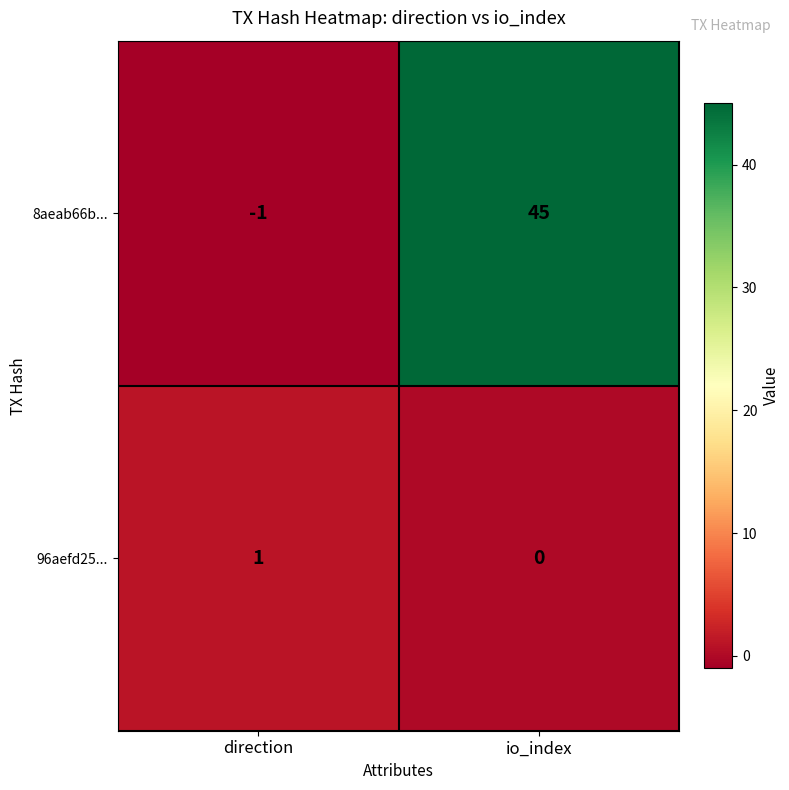

At which label is 96aefd25... closest to 0?

io_index